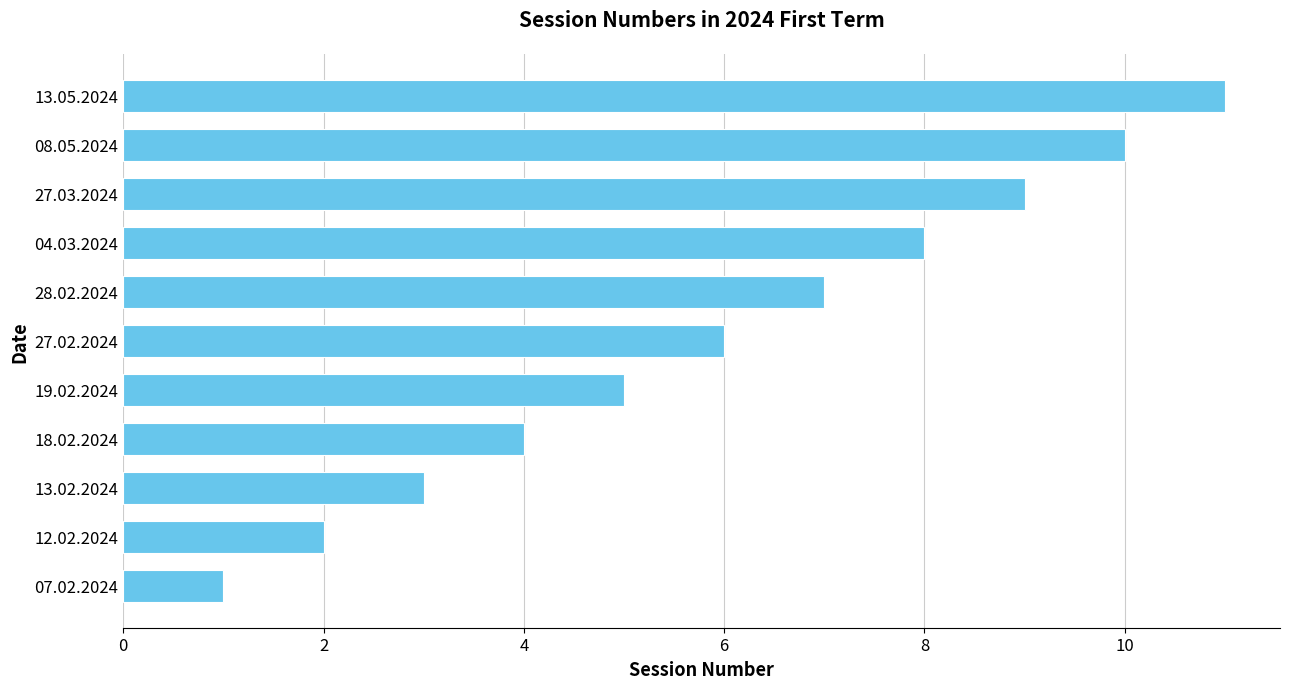

Rank the categories by value from highest to lowest.

13.05.2024, 08.05.2024, 27.03.2024, 04.03.2024, 28.02.2024, 27.02.2024, 19.02.2024, 18.02.2024, 13.02.2024, 12.02.2024, 07.02.2024